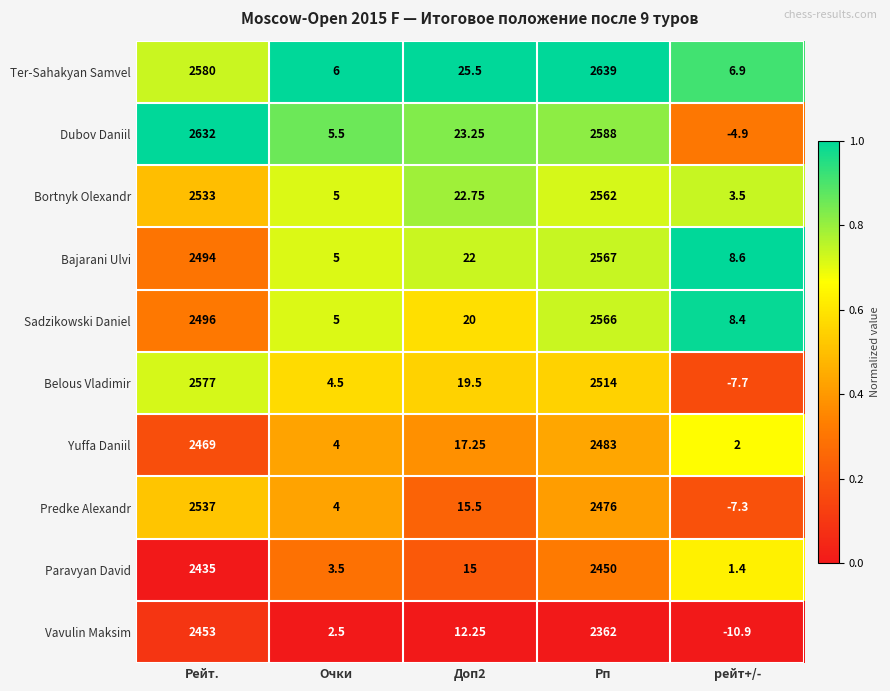

Which category has the highest value across all series?

Рп